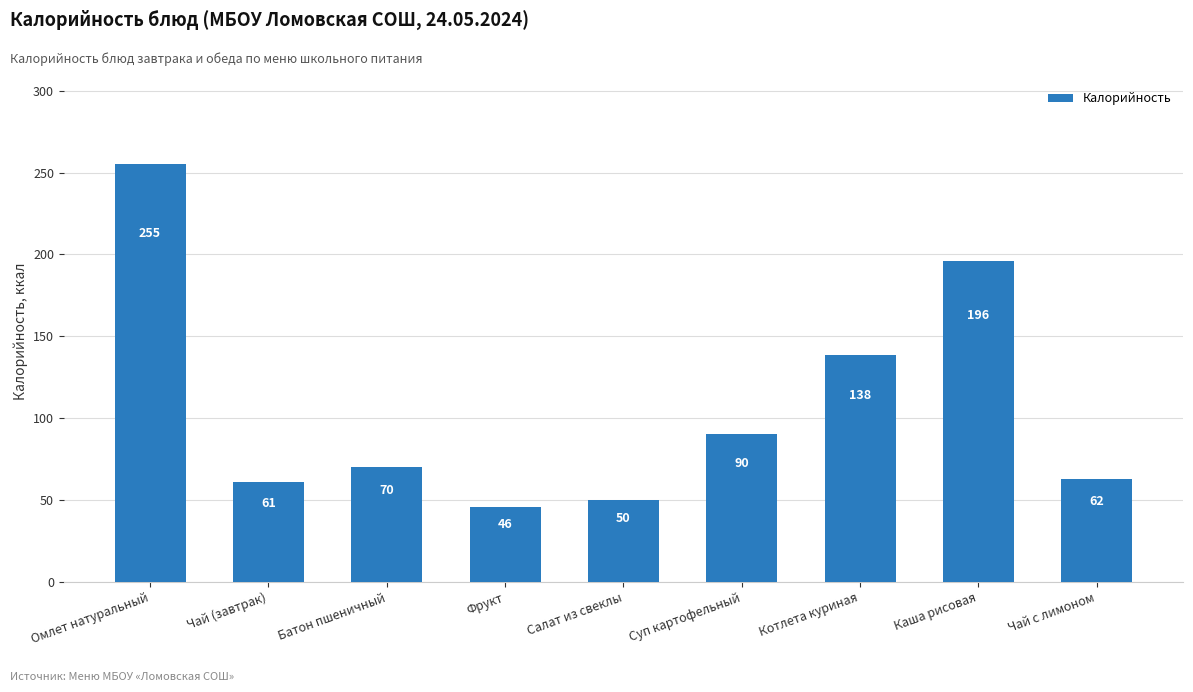

What is the label of the 2nd bar from the right?

Каша рисовая